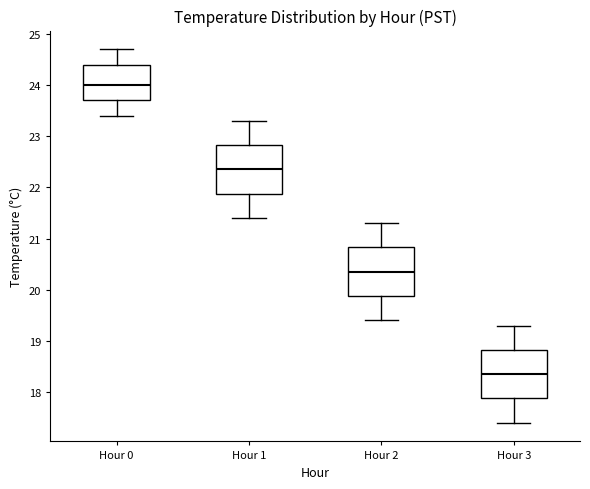

Where does the lower whisker of the box for Hour 2 end on the y-axis? The values are not printed on the chart, so give them approximately, as read against the axis.

19.4